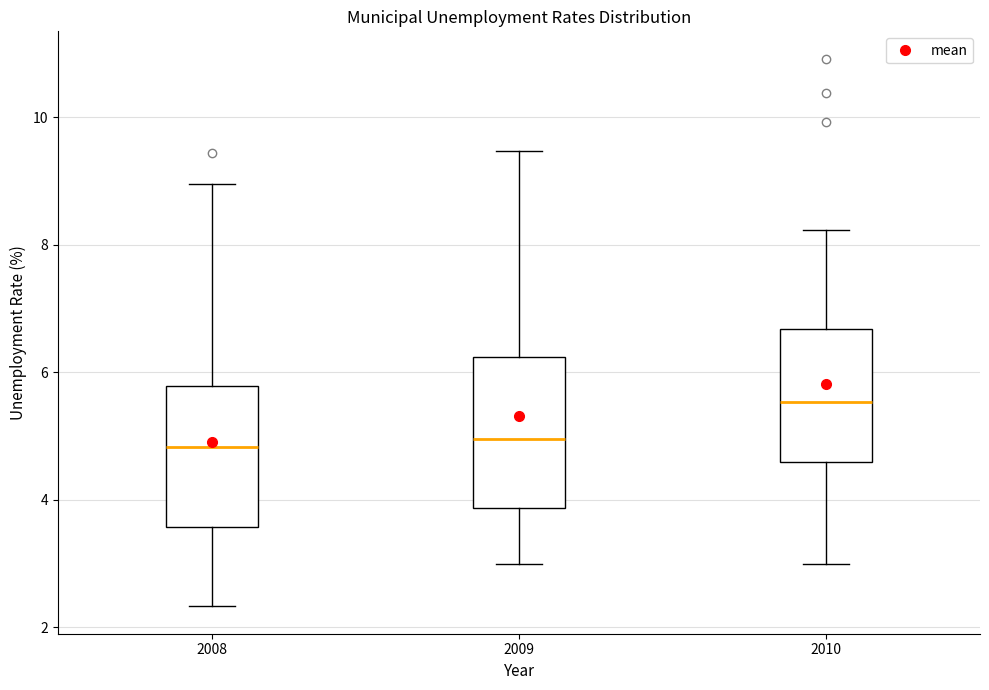

Where does the upper whisker of the box at x = 2009 end on the y-axis? The values are not printed on the chart, so give them approximately, as read against the axis.

9.4